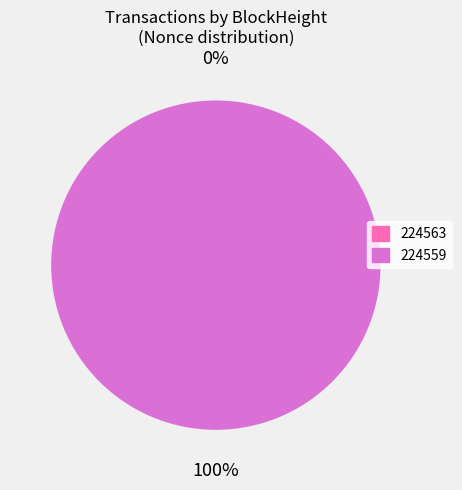

What is the smallest slice in the pie chart?

224563